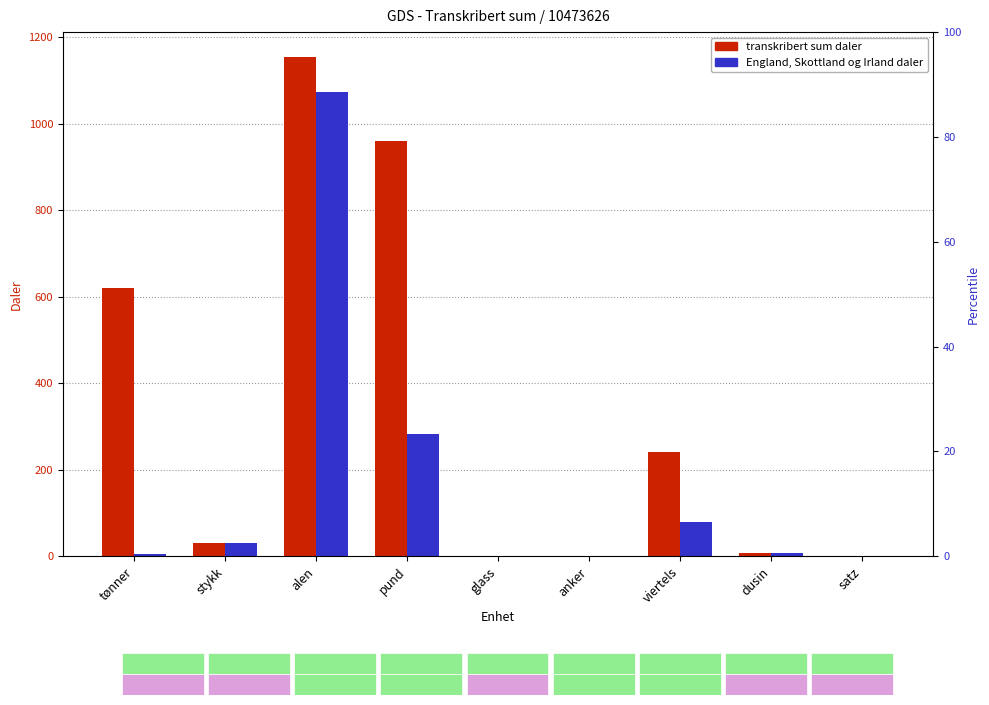

What are all the series names shown in the legend?

Transkribert sum daler, England, Skottland og Irland daler